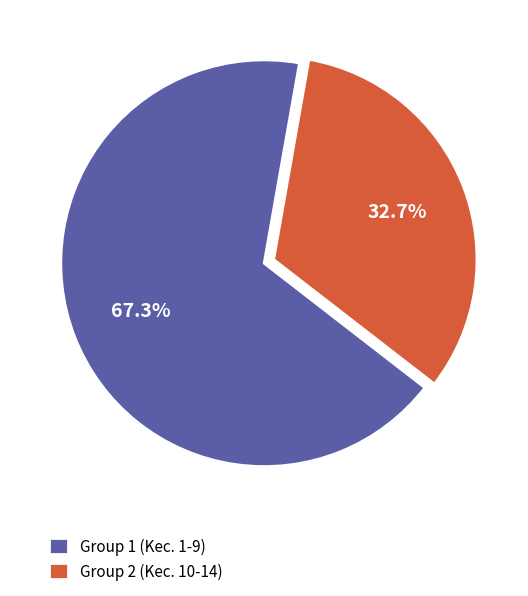

How much of the chart is everything except Group 1 (Kec. 1-9)?

32.7%